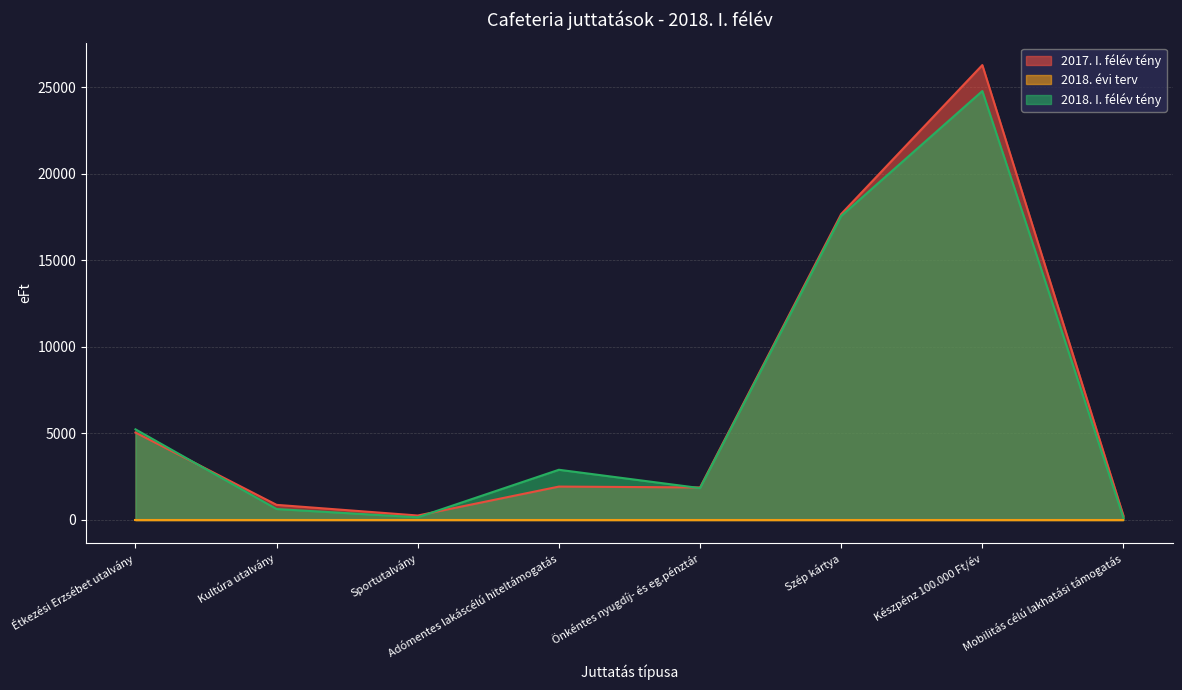

How many data points in 2018. I. félév tény are less than 2900?

4